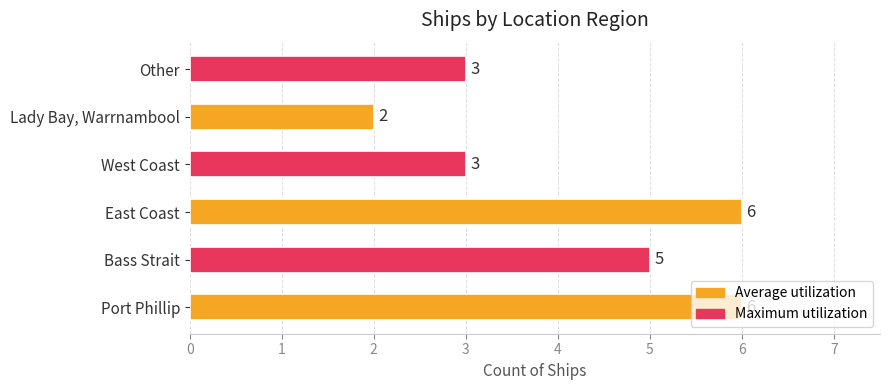

Is it true that the value at Lady Bay, Warrnambool is 2?

True